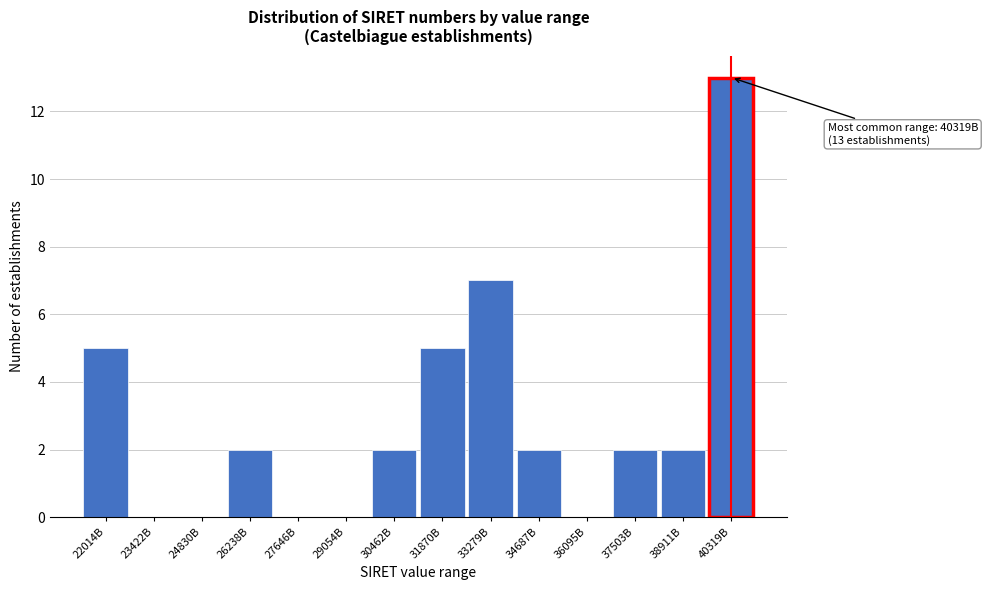

Reading right to left, list all the values displayed in this chart.

40319B=13	38911B=2	37503B=2	36095B=0	34687B=2	33279B=7	31870B=5	30462B=2	29054B=0	27646B=0	26238B=2	24830B=0	23422B=0	22014B=5